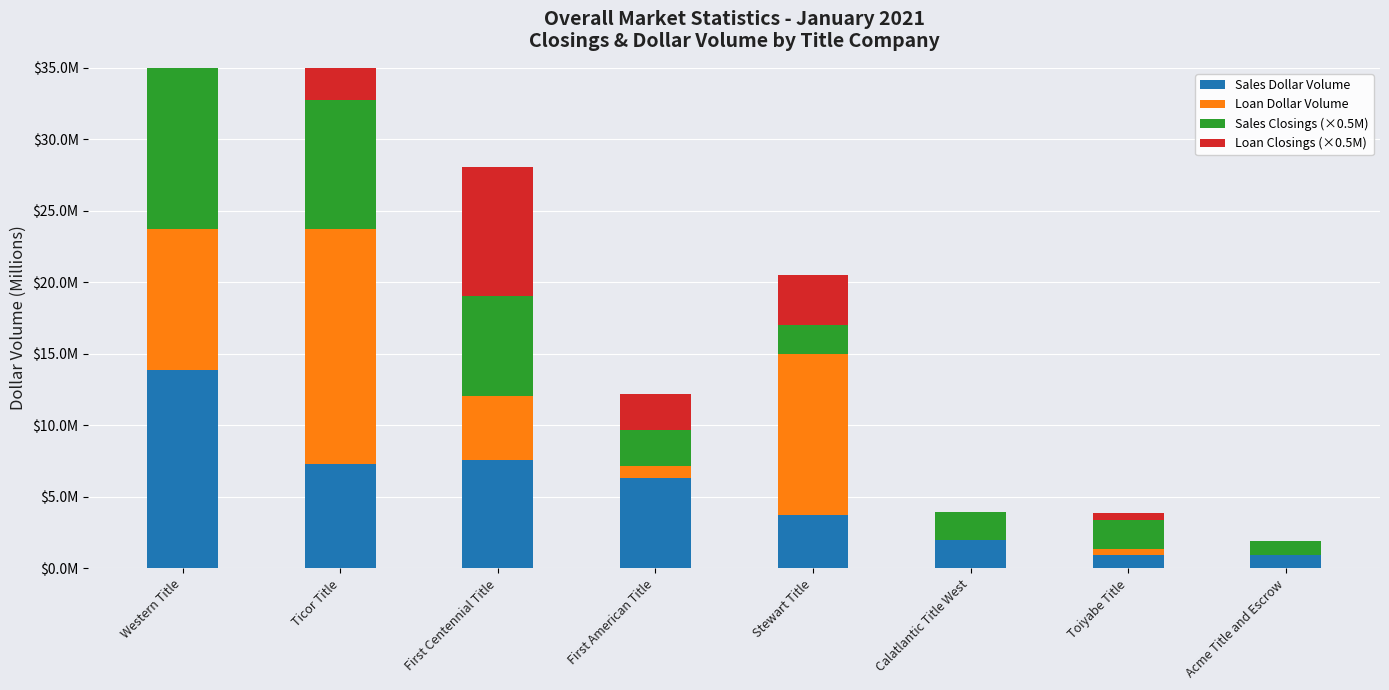

What is the maximum value for Loan Closings (×0.5M)?

24.5